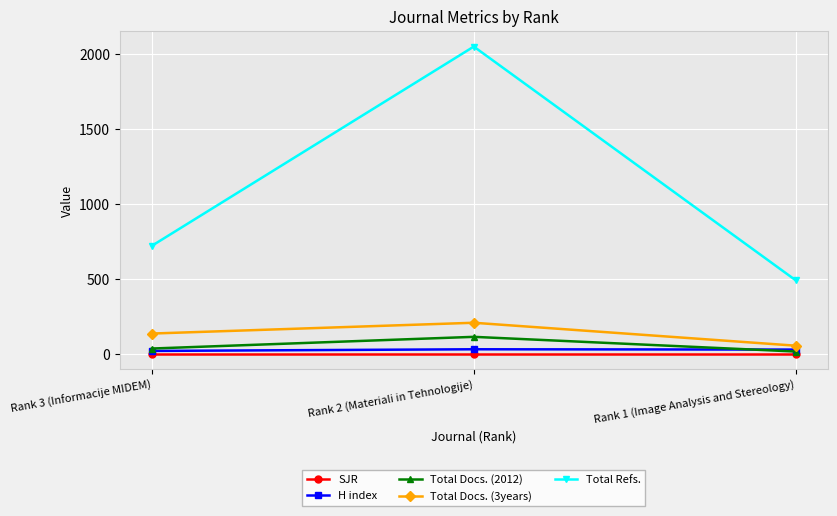

Between Rank 3 (Informacije MIDEM) and Rank 2 (Materiali in Tehnologije), which series saw the biggest shift?

Total Refs.